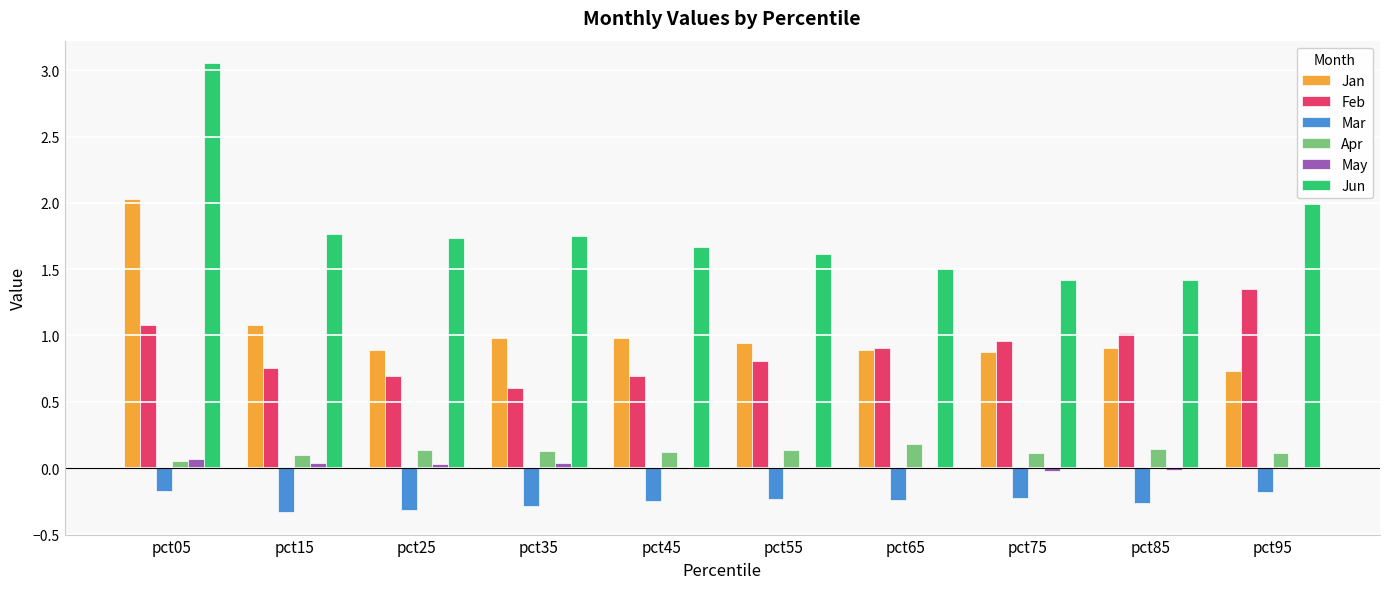

The value of Feb at pct65 is 0.9. True or false?

True